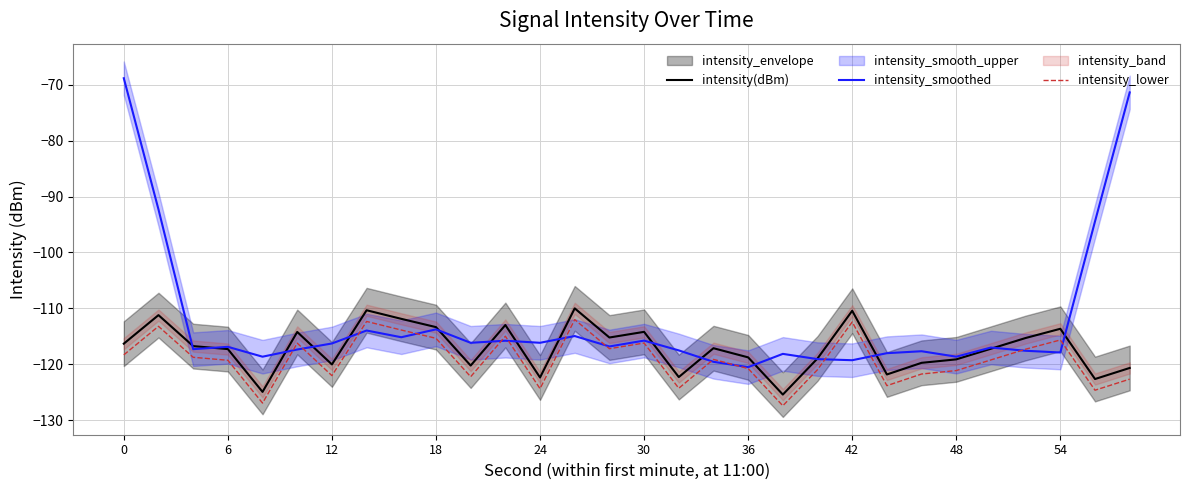

Is the value of intensity(dBm) at 24 greater than the value of intensity_lower at 6?

No